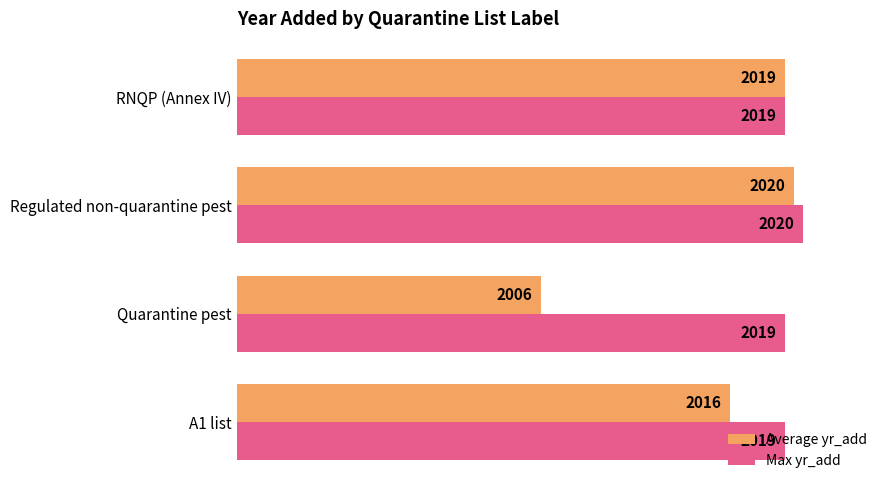

Rank the series by their maximum value, from highest to lowest.

Max yr_add, Average yr_add